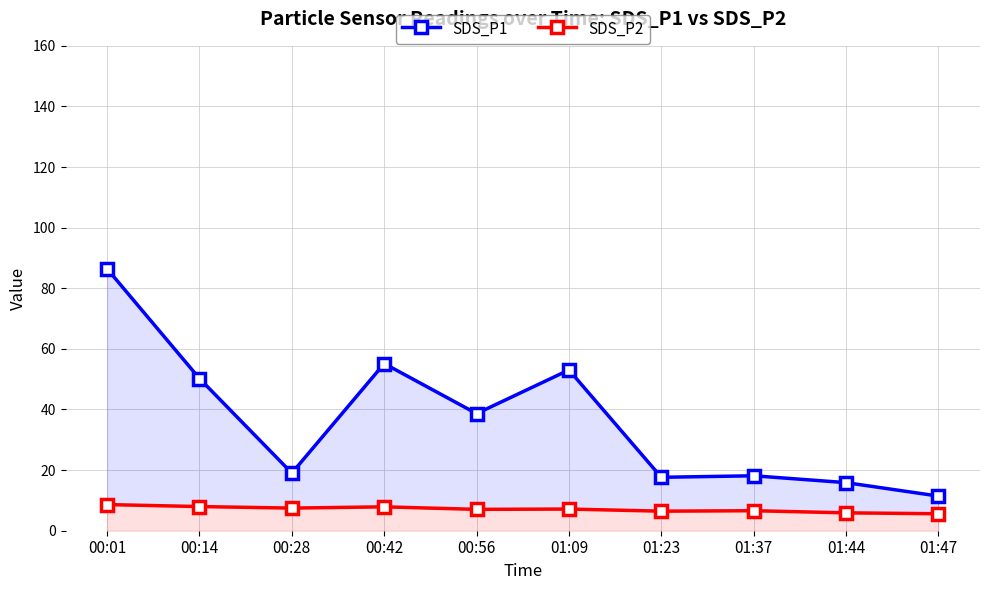

Where is SDS_P2 nearest to the value 7?

00:56